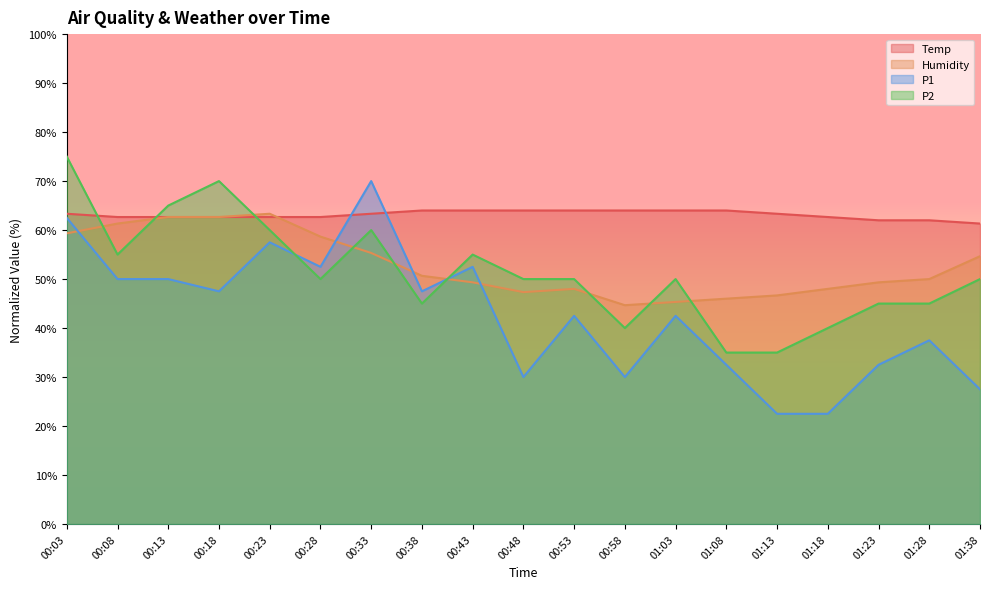

What is the total value across all series at 00:28?

223.8